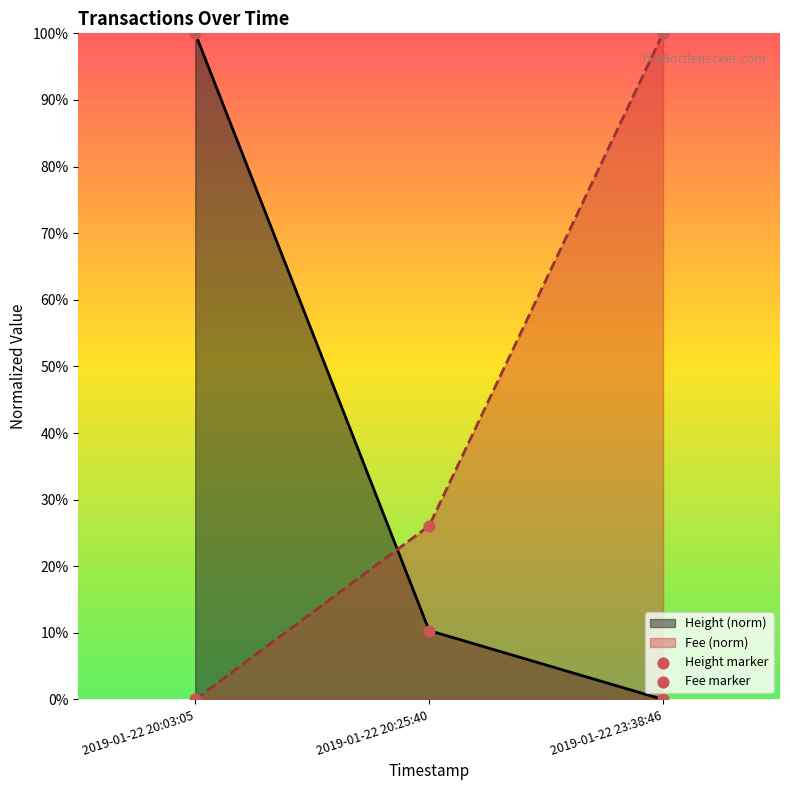

Which series reaches the minimum Y coordinate?

Height marker